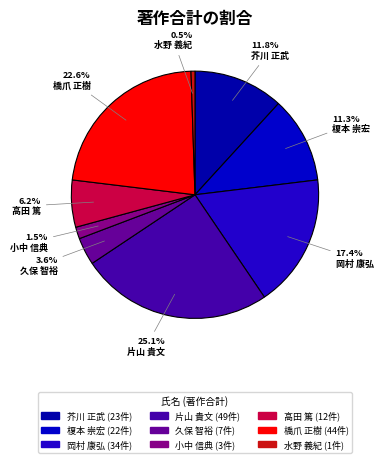

How many slices are in this pie chart?

9